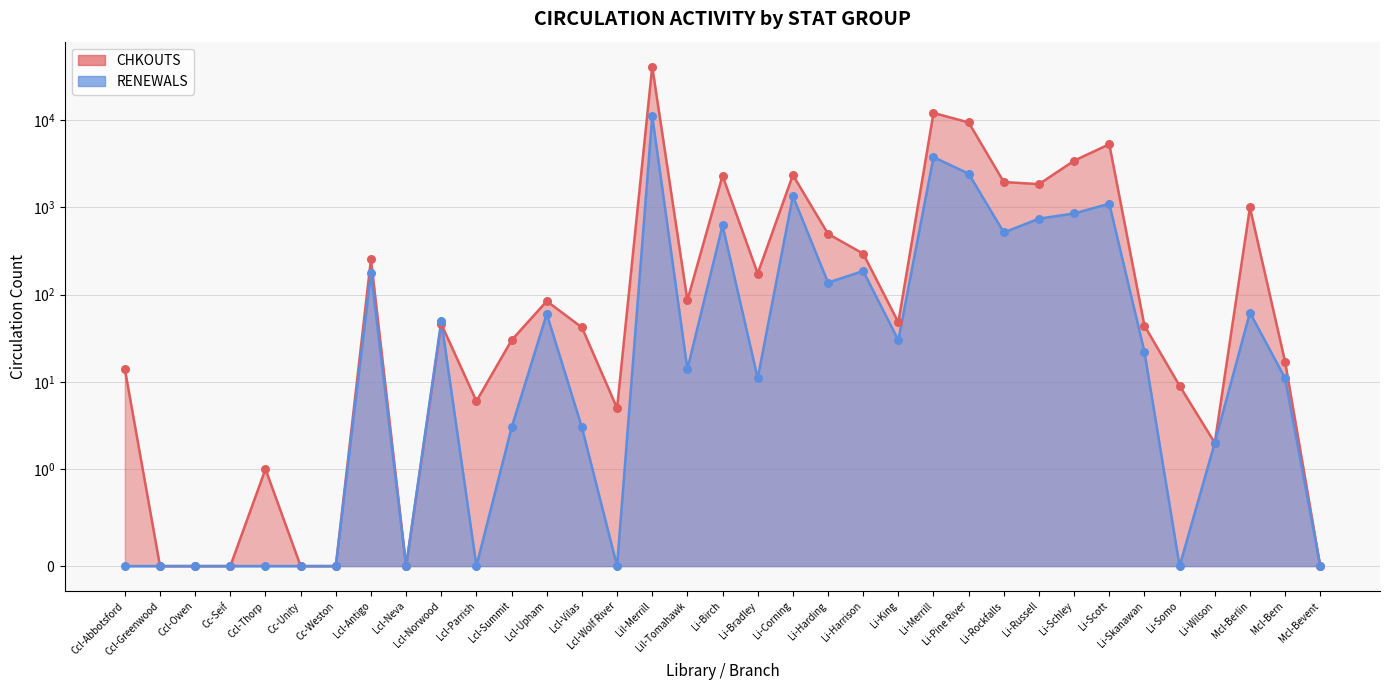

Which series contains the lowest Y value?

RENEWALS